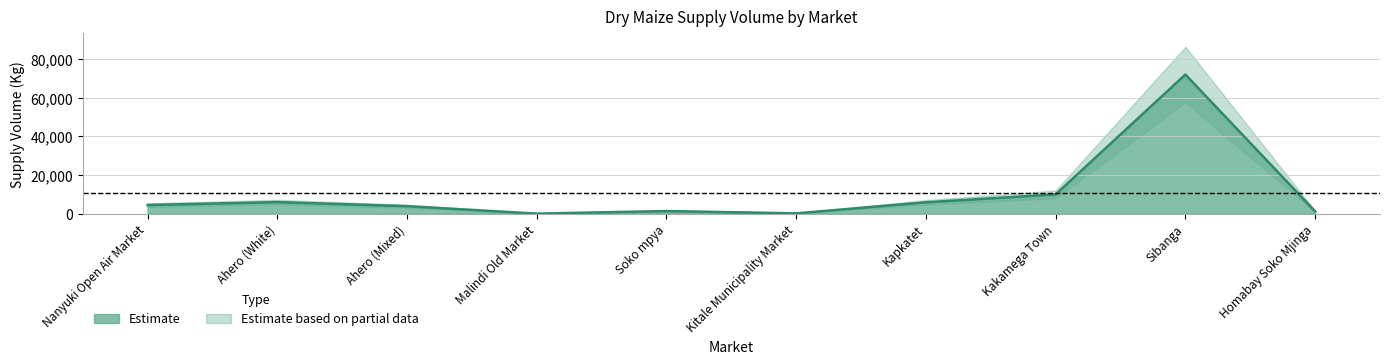

True or false: the data shows 50 at Malindi Old Market.

True